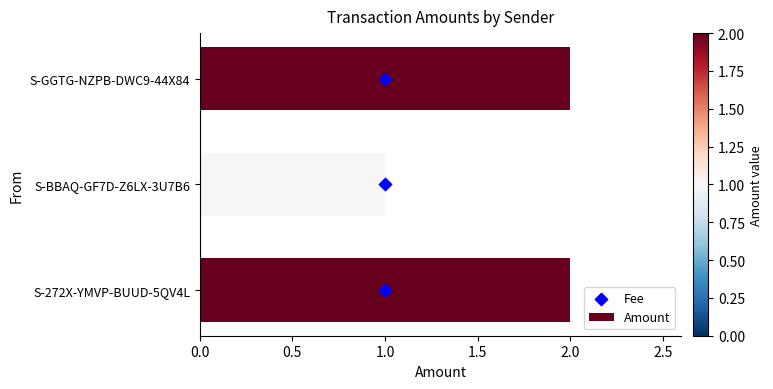

What are all the series names shown in the legend?

Amount, Fee